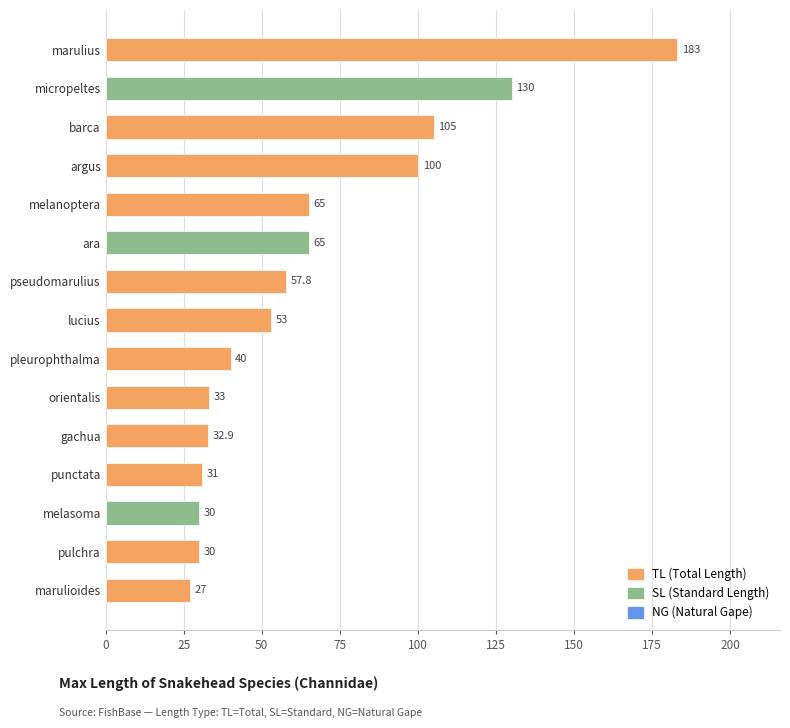

At which category does the chart reach its minimum across all series?

marulioides